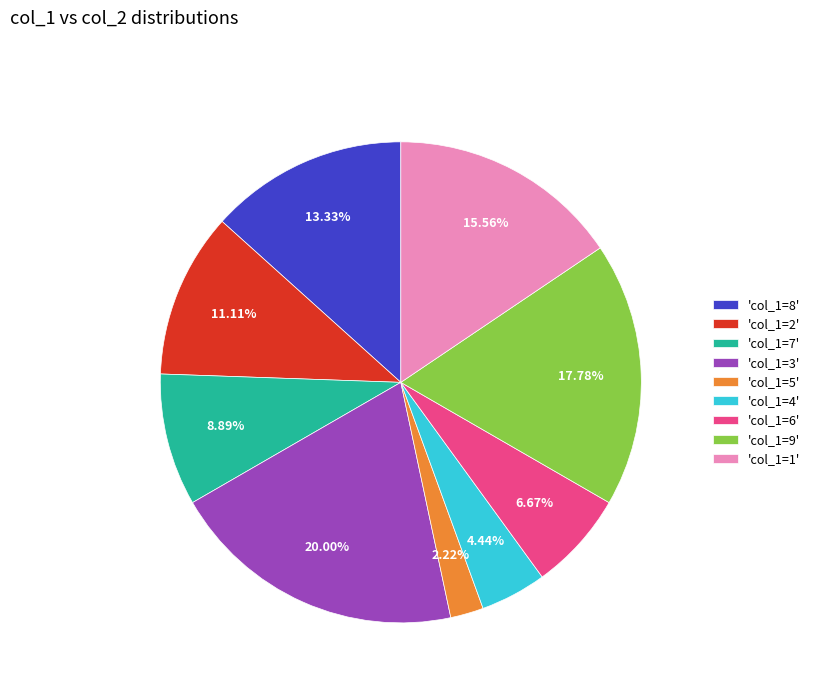

Which has a higher value, 'col_1=1' or 'col_1=3'?

'col_1=3'